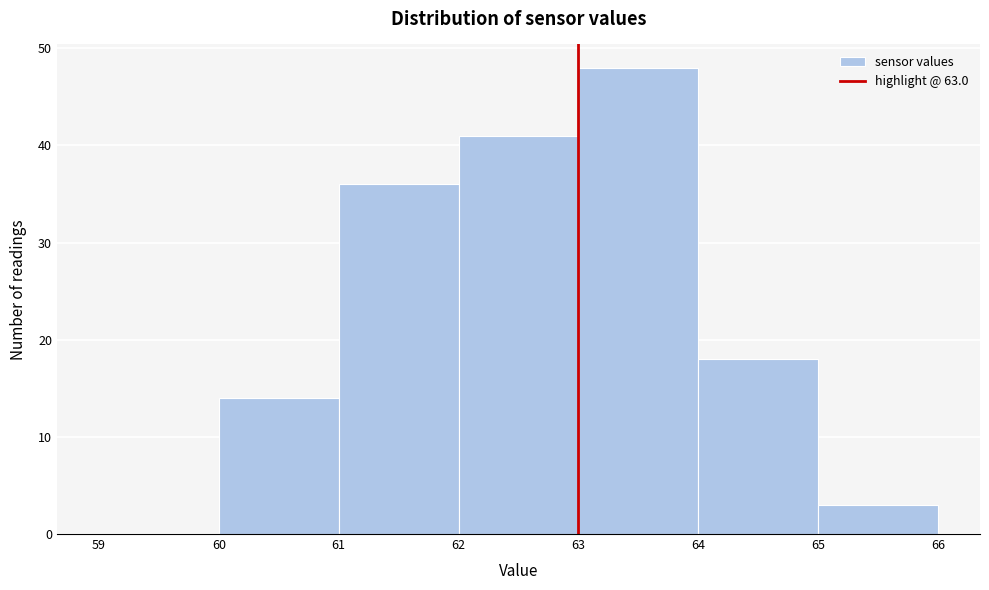

Reading left to right, list every bar in this chart as the range it spans on the x-axis followed by its height. The values are not printed on the chart, so give them approximately, as read against the axis.

59 to 60: 0
60 to 61: 14
61 to 62: 36
62 to 63: 41
63 to 64: 48
64 to 65: 18
65 to 66: 3